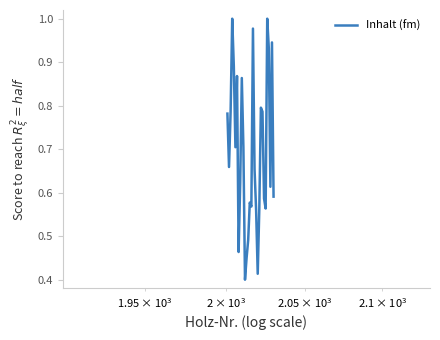

How many lines are shown in the chart?

1